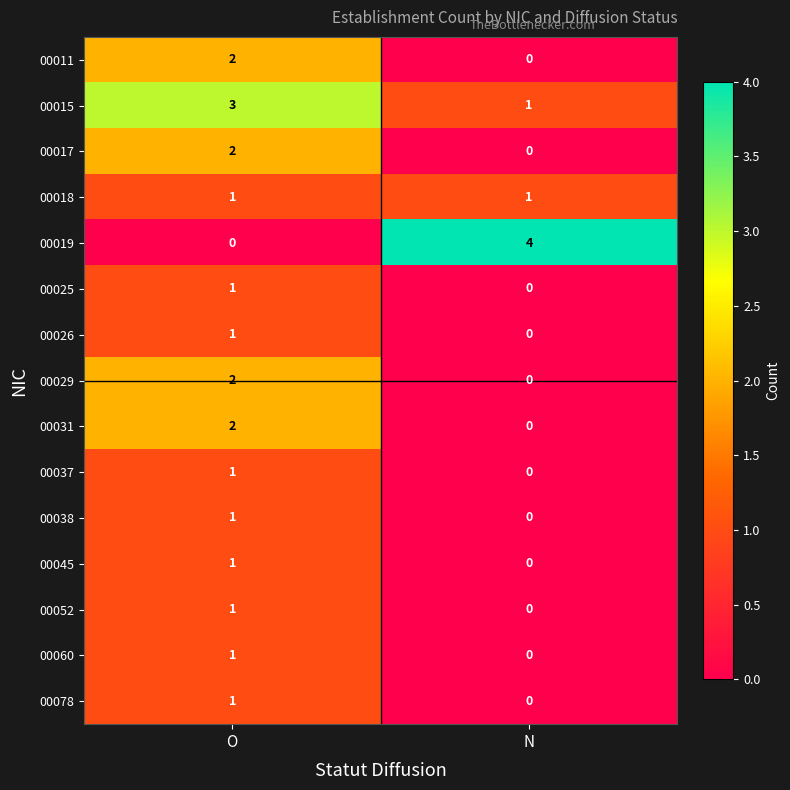

Is the value of 00052 at O greater than the value of 00017 at O?

No